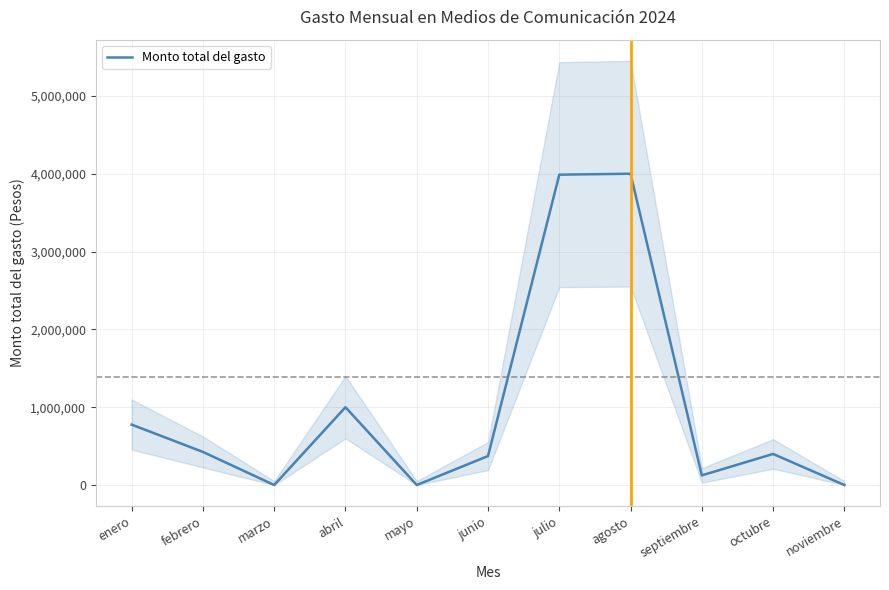

Which label corresponds to the smallest value in the chart?

marzo